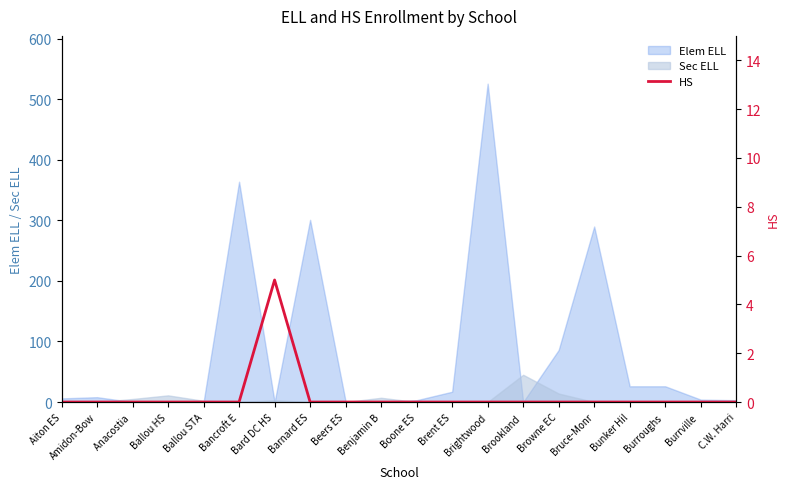

At which label is the value closest to 2?

Aiton ES